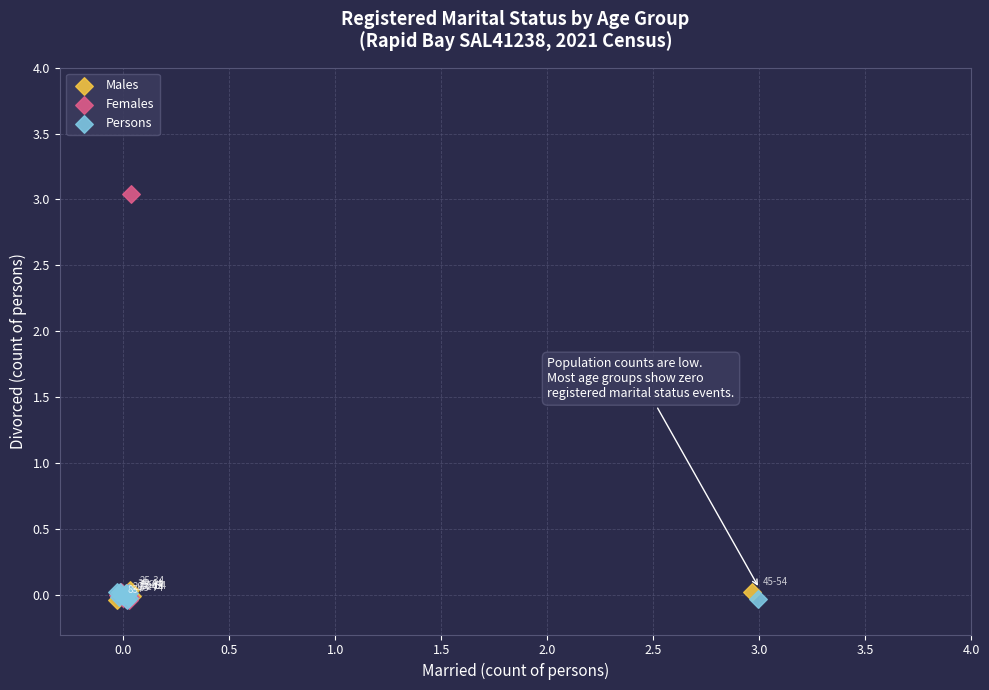

Which series contains the highest Y value?

Females